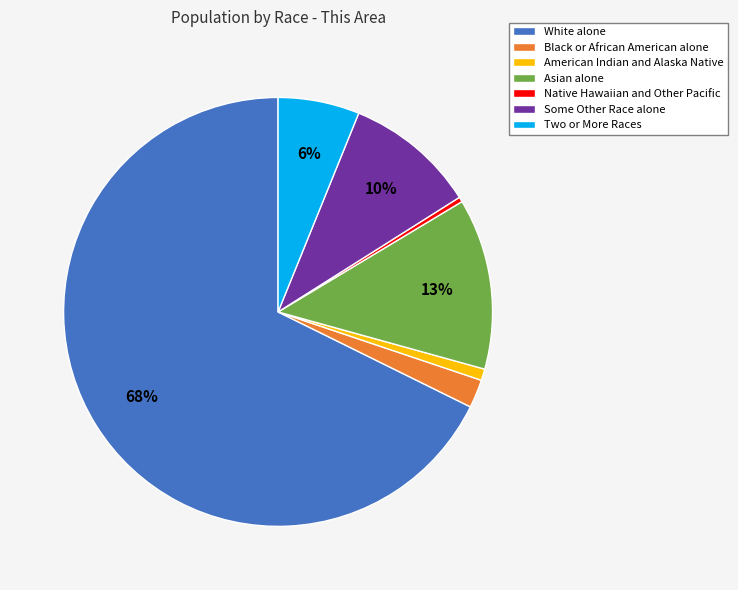

To the nearest percent, what is the combined percentage of Asian alone and Two or More Races?

19%